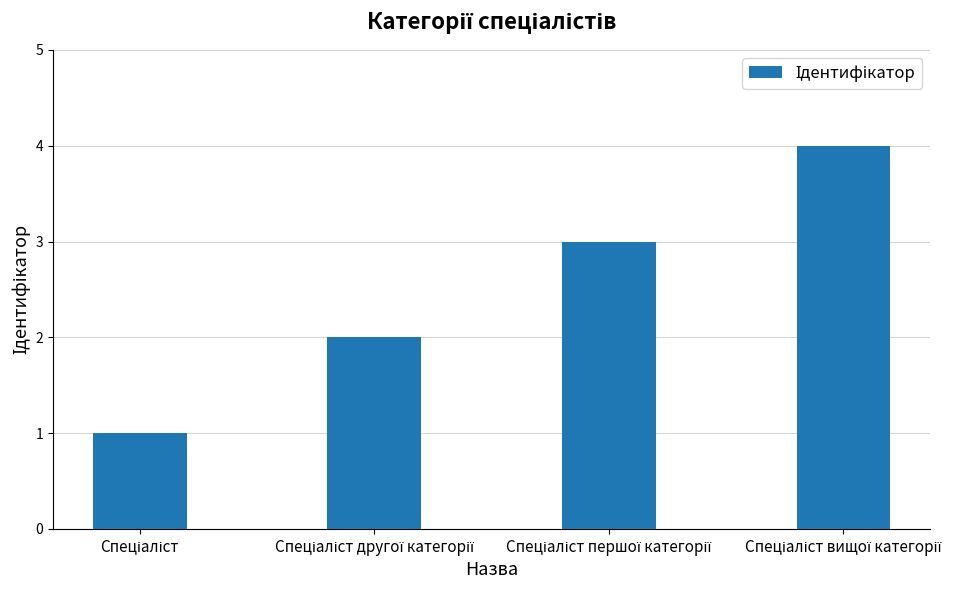

What is the minimum value shown in the chart?

1